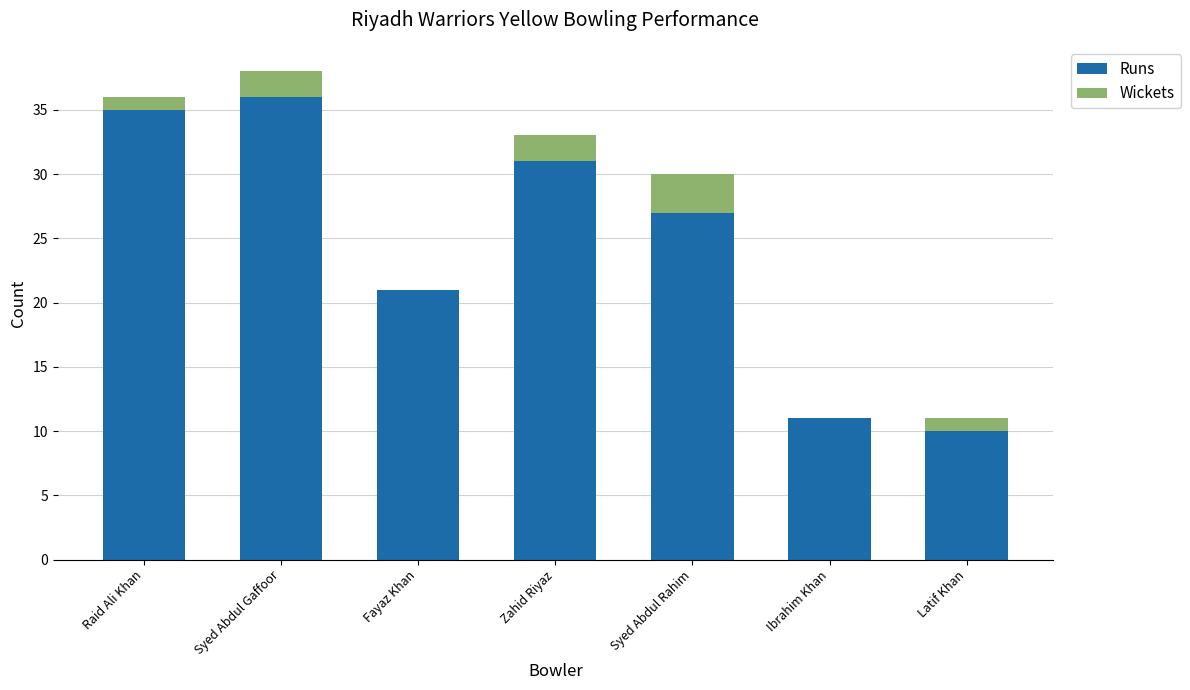

Reading left to right, list the values for the Runs series.

Raid Ali Khan=35	Syed Abdul Gaffoor=36	Fayaz Khan=21	Zahid Riyaz=31	Syed Abdul Rahim=27	Ibrahim Khan=11	Latif Khan=10